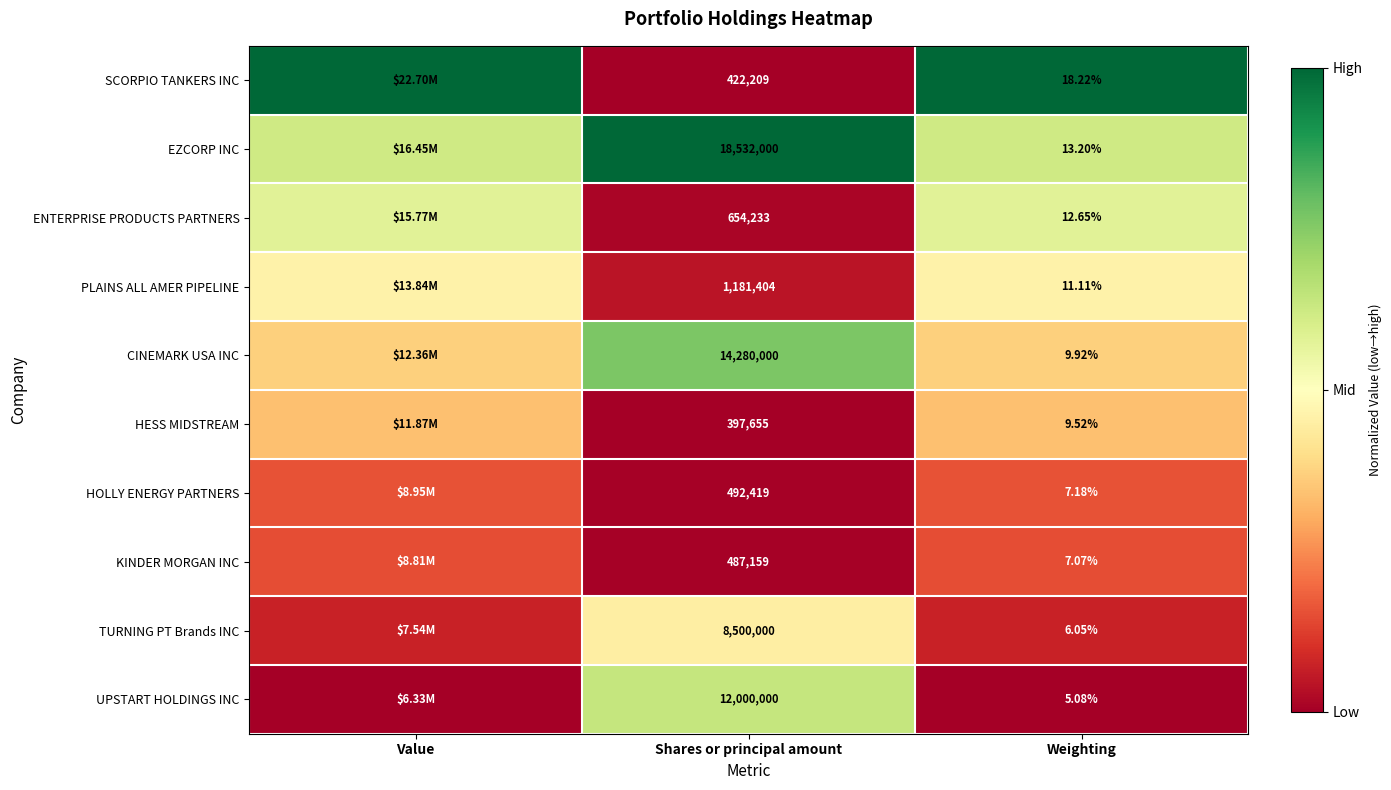

Rank the series at Shares or principal amount from highest to lowest value.

EZCORP INC, CINEMARK USA INC, UPSTART HOLDINGS INC, TURNING PT Brands INC, PLAINS ALL AMER PIPELINE, ENTERPRISE PRODUCTS PARTNERS, HOLLY ENERGY PARTNERS, KINDER MORGAN INC, SCORPIO TANKERS INC, HESS MIDSTREAM